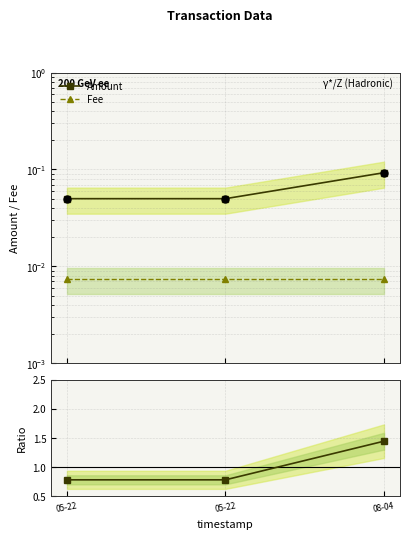

At how many categories does at least one series exceed 0?

3